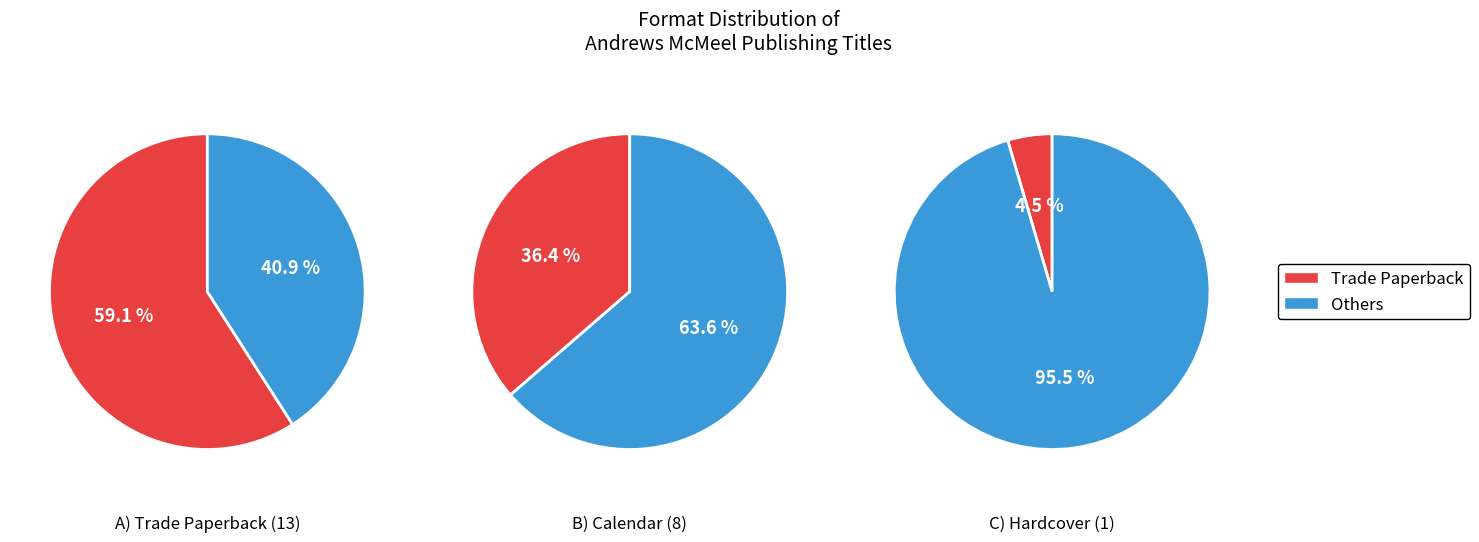

To the nearest percent, what is the combined percentage of Trade Paperback and Calendar?

95%